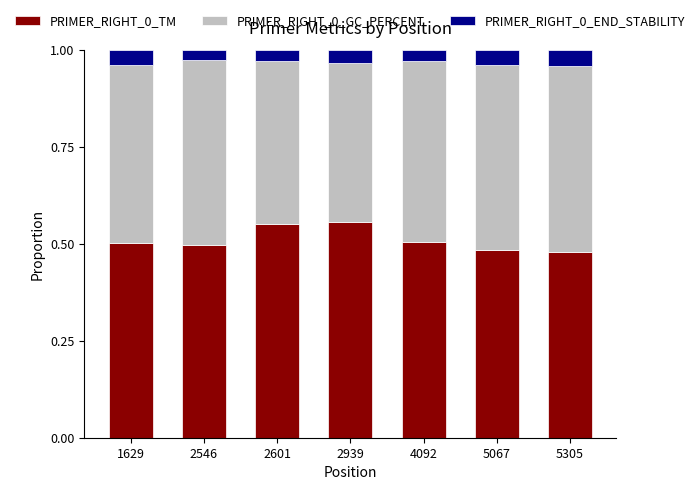

How many PRIMER_RIGHT_0_TM values are between 0 and 1?

7